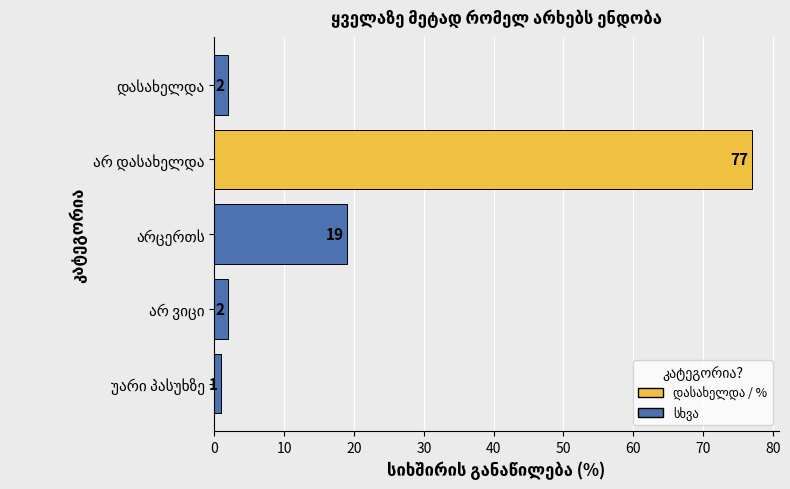

What is the value of the 3rd bar from the top?

19